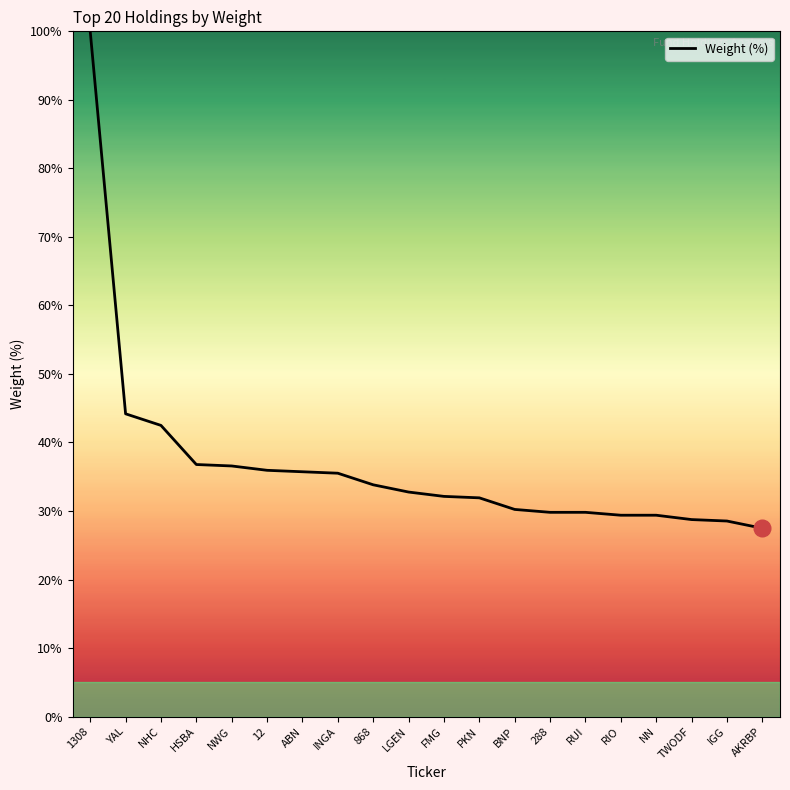

What is the change in value from 1308 to NHC?

-57.5